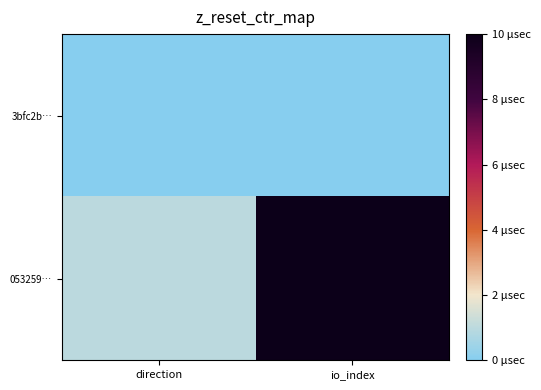

Rank the series by their maximum value, from lowest to highest.

3bfc2b…, 053259…